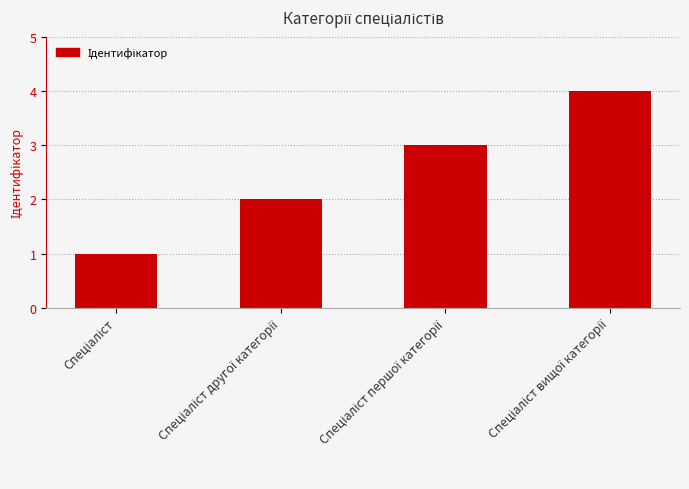

What is the difference between the maximum and minimum values?

3